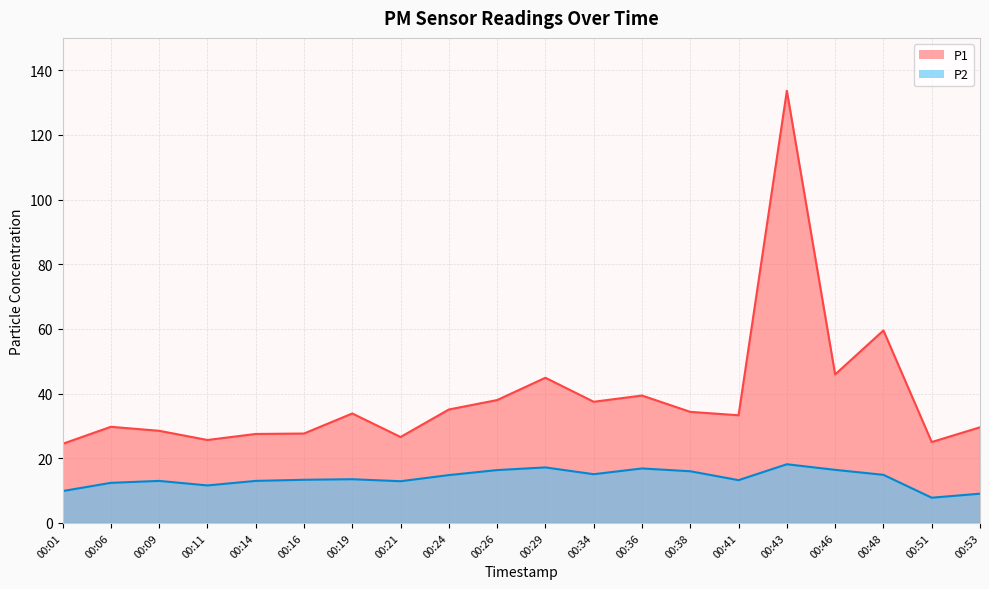

The P1 series shows 37.8 at 00:16. True or false?

False